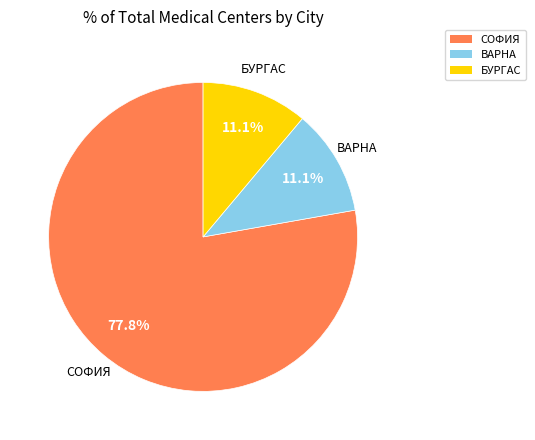

Which slice is the largest?

СОФИЯ